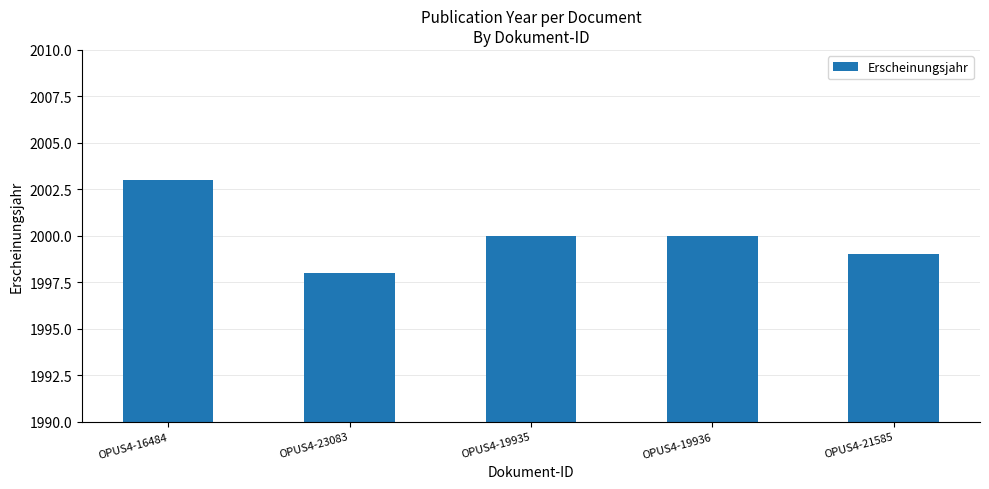

What is the difference between the maximum and minimum values?

5